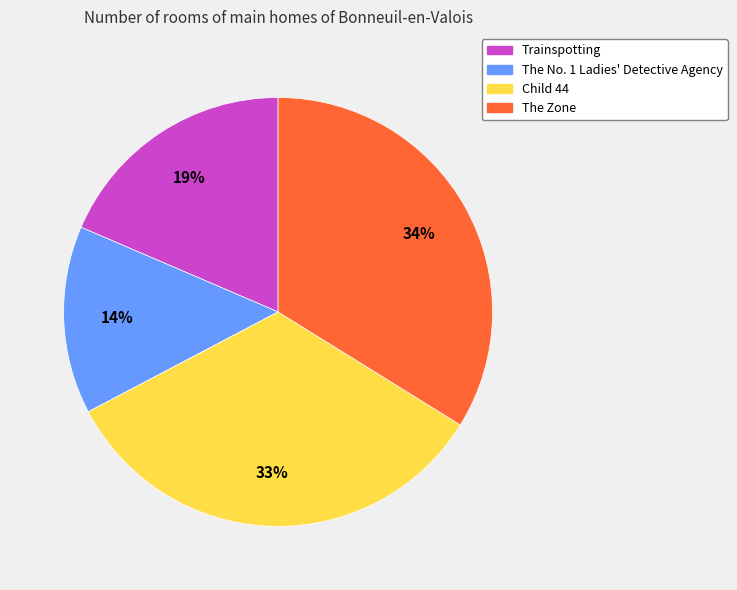

How many slices are in this pie chart?

4